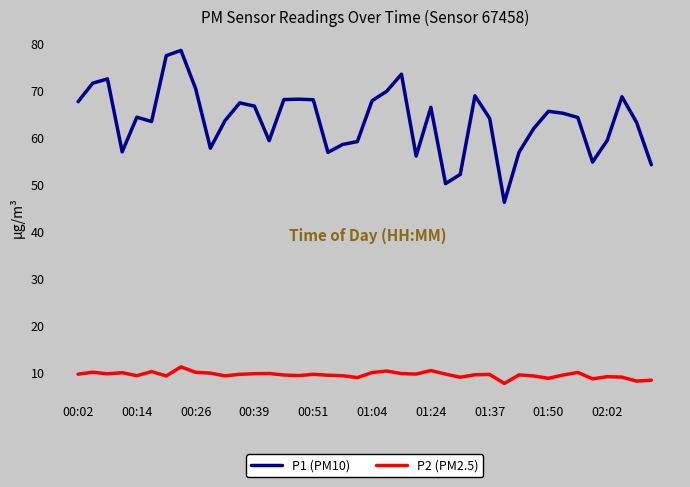

Which series has the largest total across all categories?

P1 (PM10)